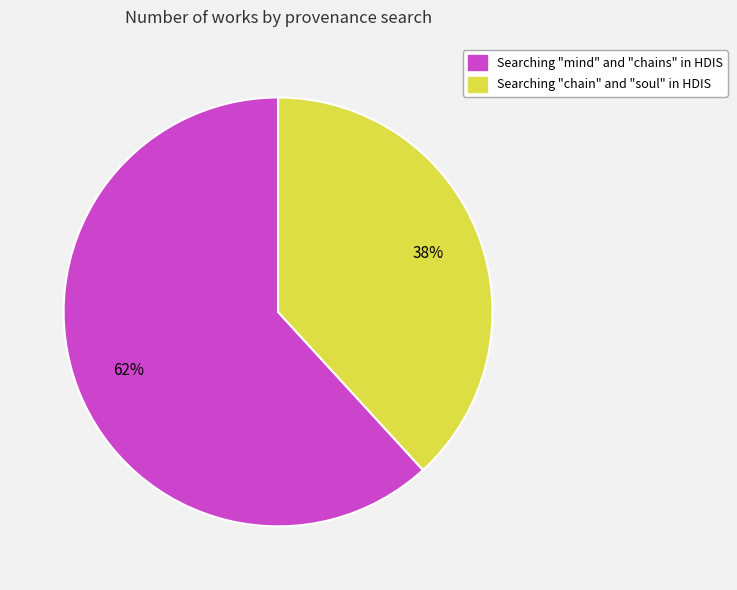

Which category accounts for the majority?

Searching "mind" and "chains" in HDIS